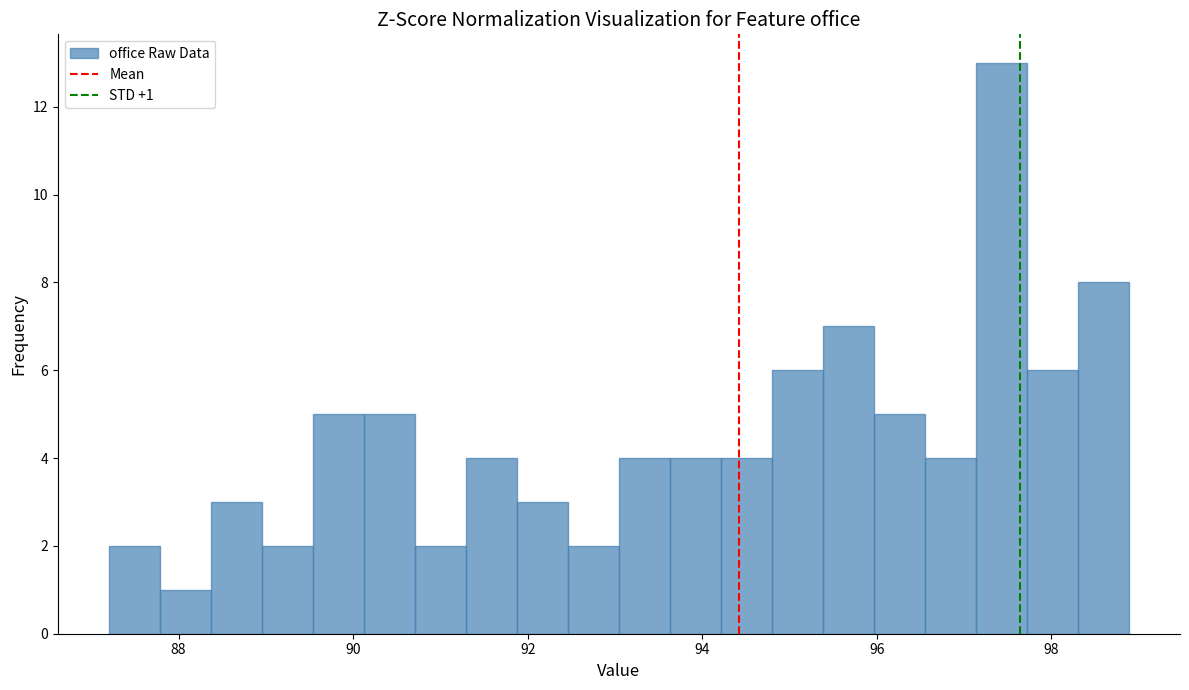

Around what value on the x-axis is the tallest bar? Give the approximate position of its centre, as read against the axis.

97.4